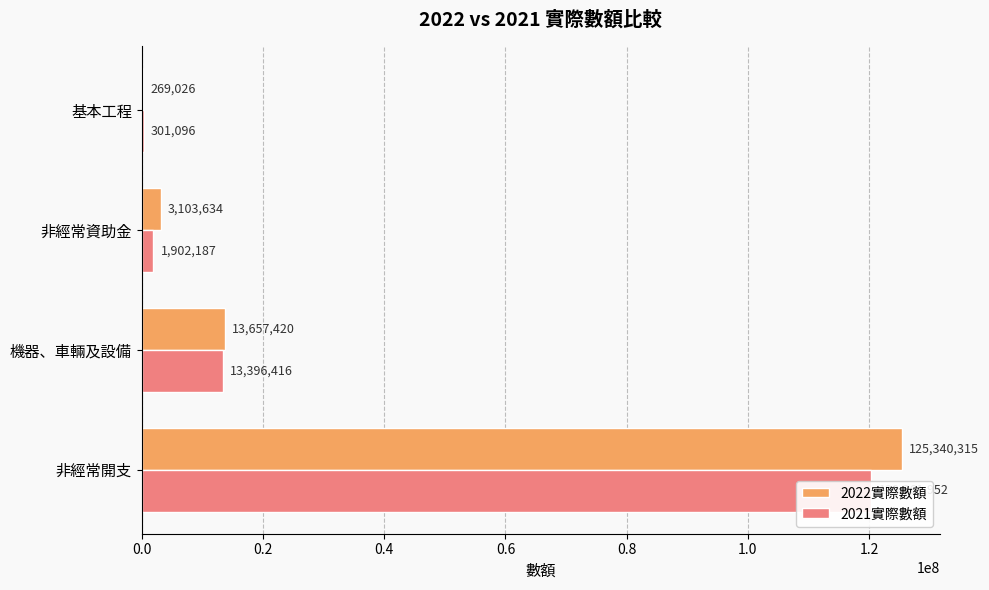

How many bars are there in each group?

2